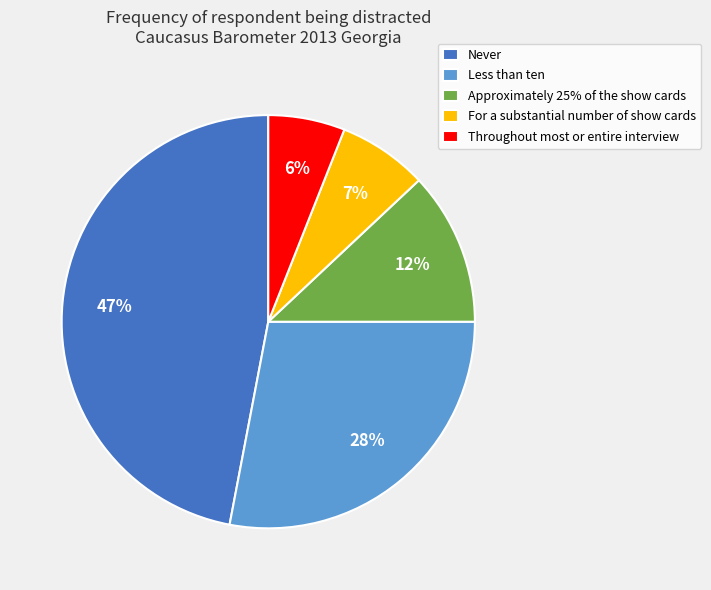

To the nearest percent, what is the difference between the largest and smallest slice percentages?

41%